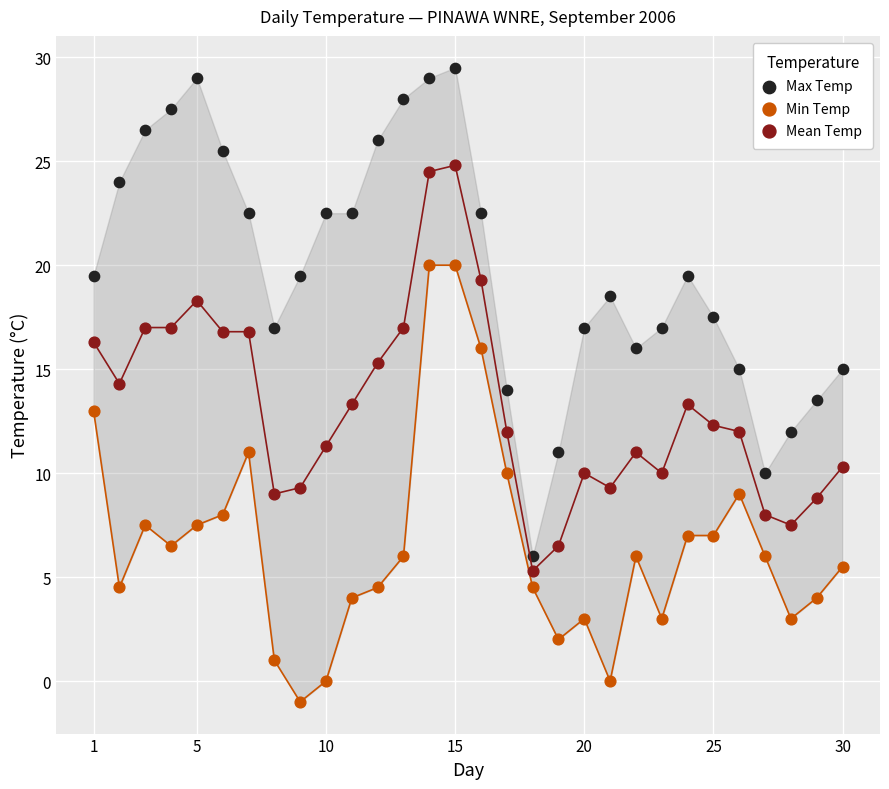

Which series contains the lowest Y value?

Min Temp